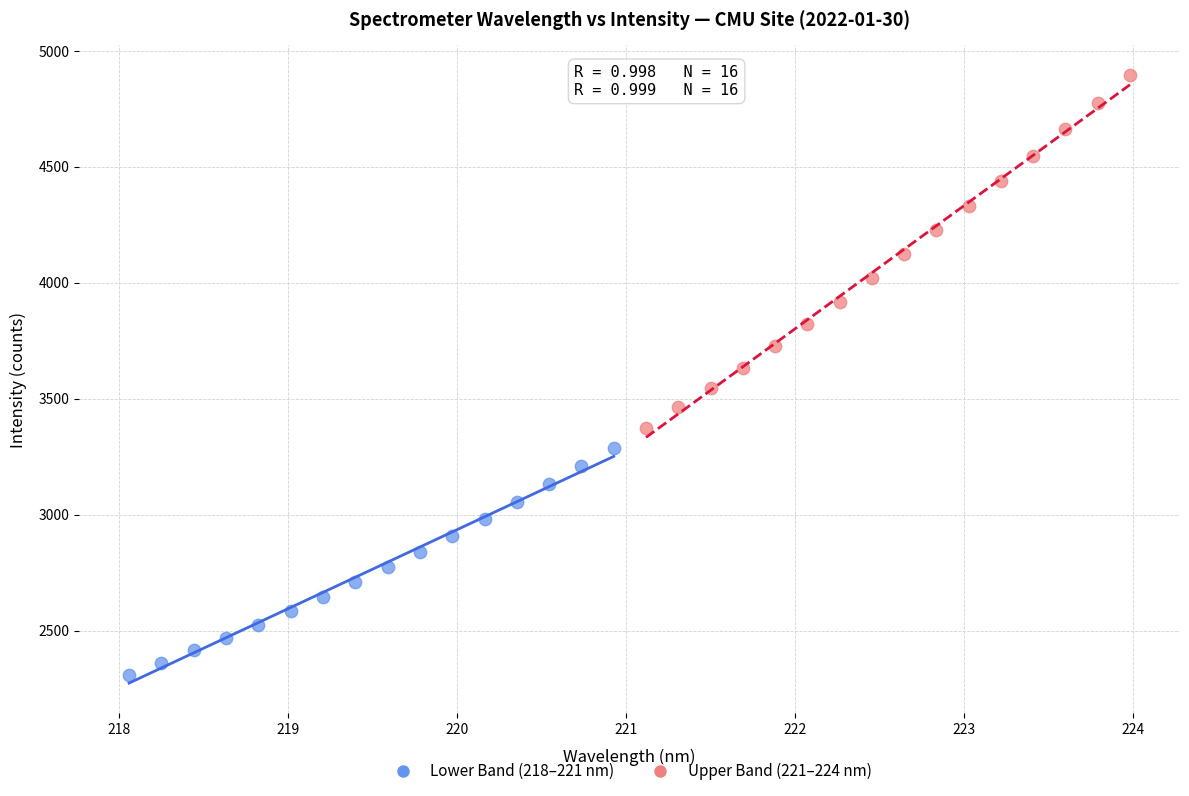

Which series has the widest spread of Y values?

Upper Band (221–224 nm)